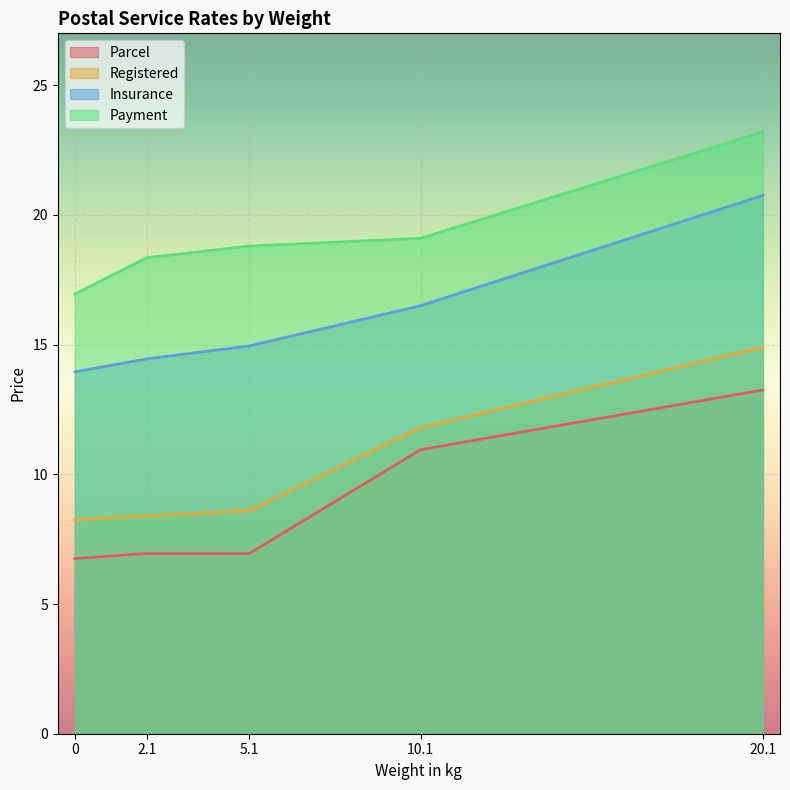

Reading left to right, what are all the values shown in this chart?

Parcel: 6.8	7.0	7.0	10.9	13.2
Registered: 8.2	8.4	8.6	11.8	14.9
Insurance: 13.9	14.4	14.9	16.5	20.8
Payment: 16.9	18.4	18.8	19.1	23.2